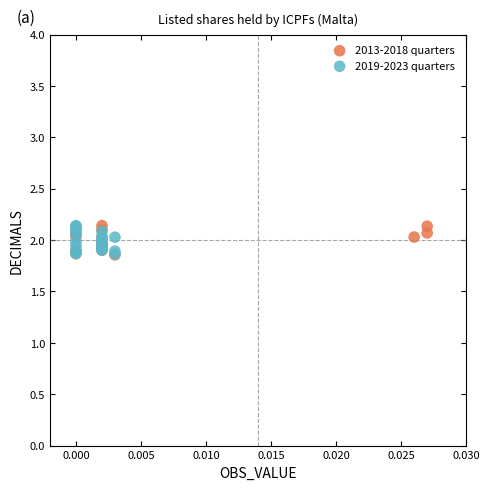

What are all the series names shown in the legend?

2013-2018 quarters, 2019-2023 quarters